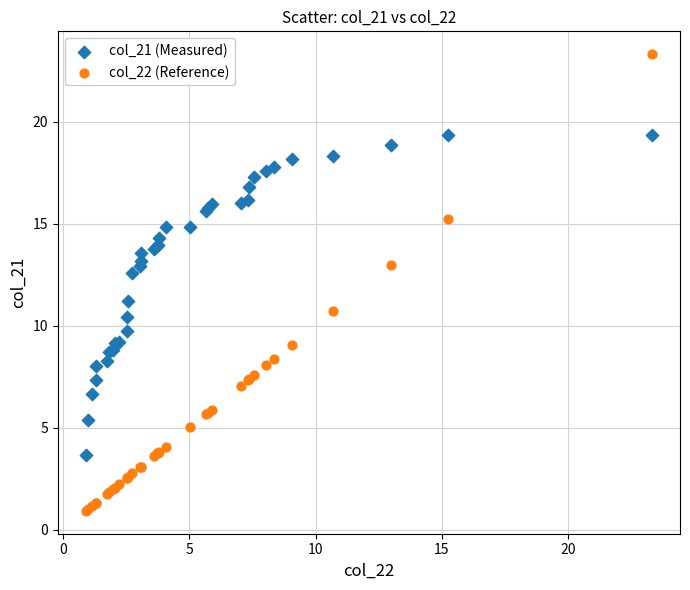

Which series reaches the minimum Y coordinate?

col_22 (Reference)